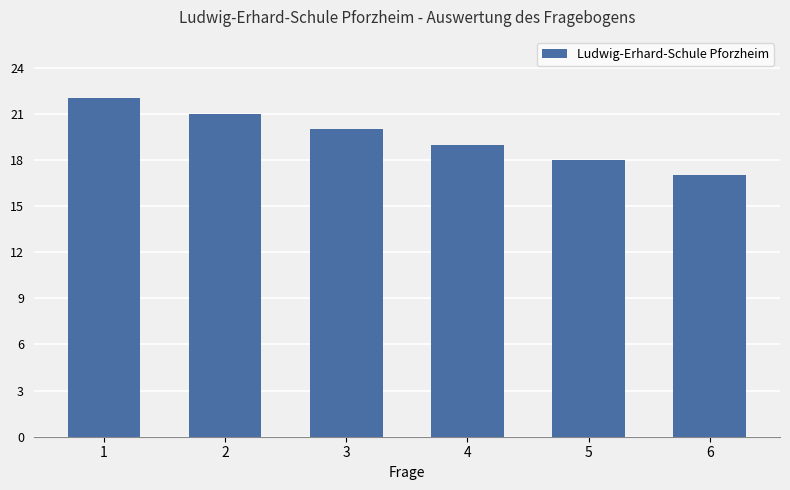

Reading right to left, transcribe all the data shown in this chart.

6=17	5=18	4=19	3=20	2=21	1=22